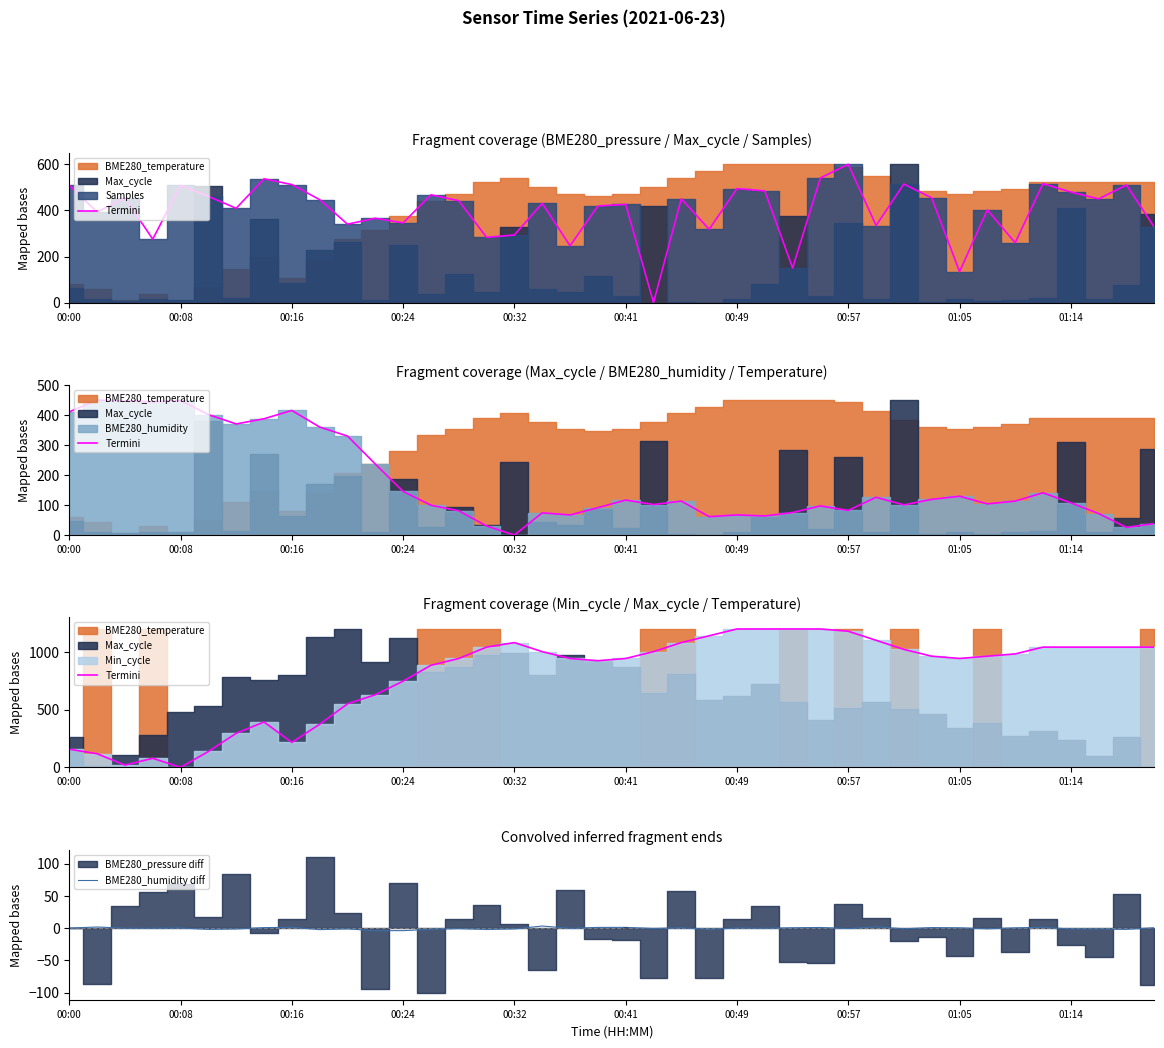

What is the average value of the BME280_humidity diff series?

-0.4